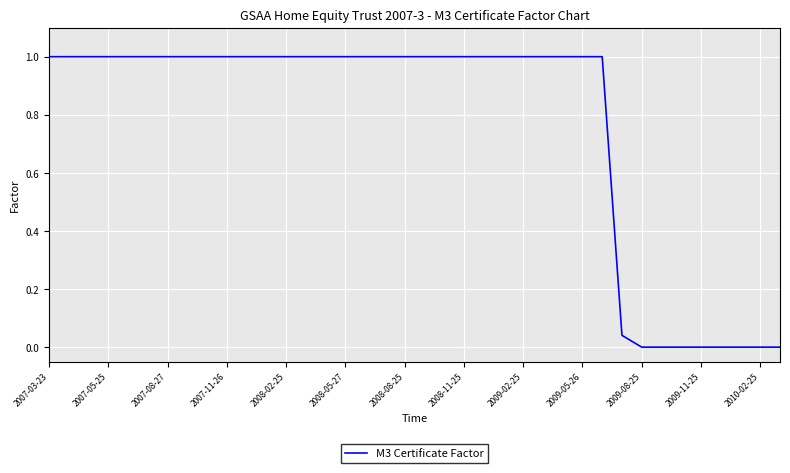

What is the difference between the maximum and minimum values?

1.0